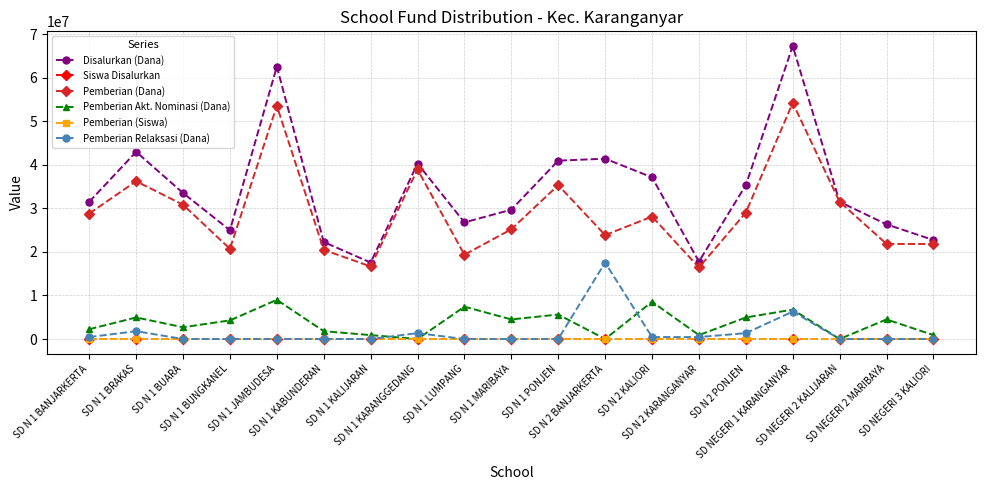

True or false: Pemberian Relaksasi (Dana) has more than 0 points higher than both neighbors.

True